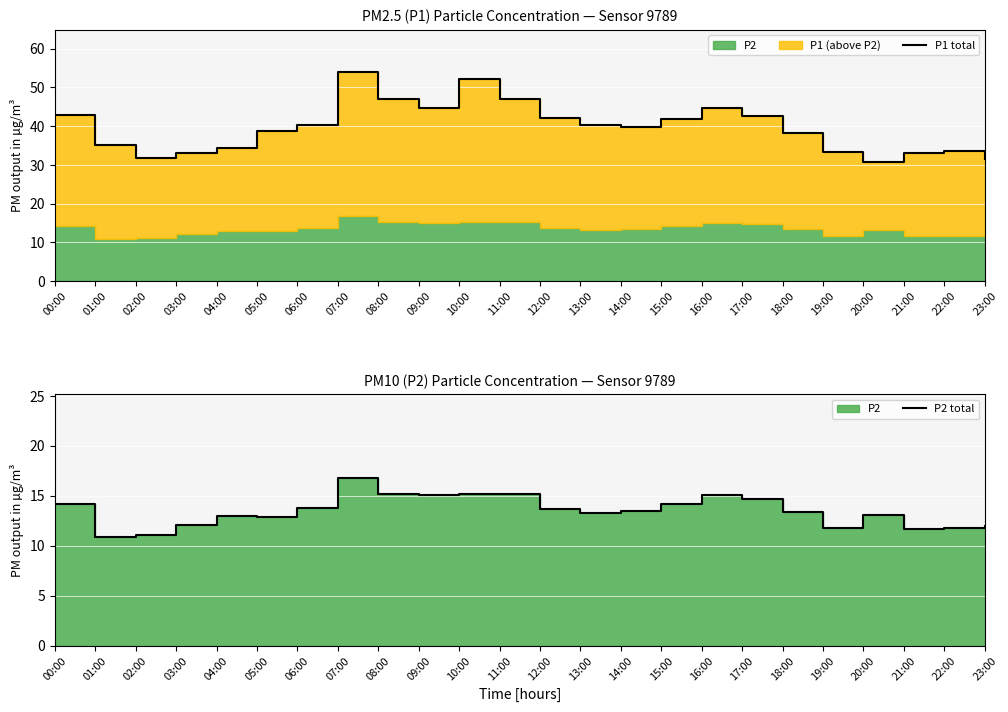

The P1 total series shows 35.2 at 01:00. True or false?

True